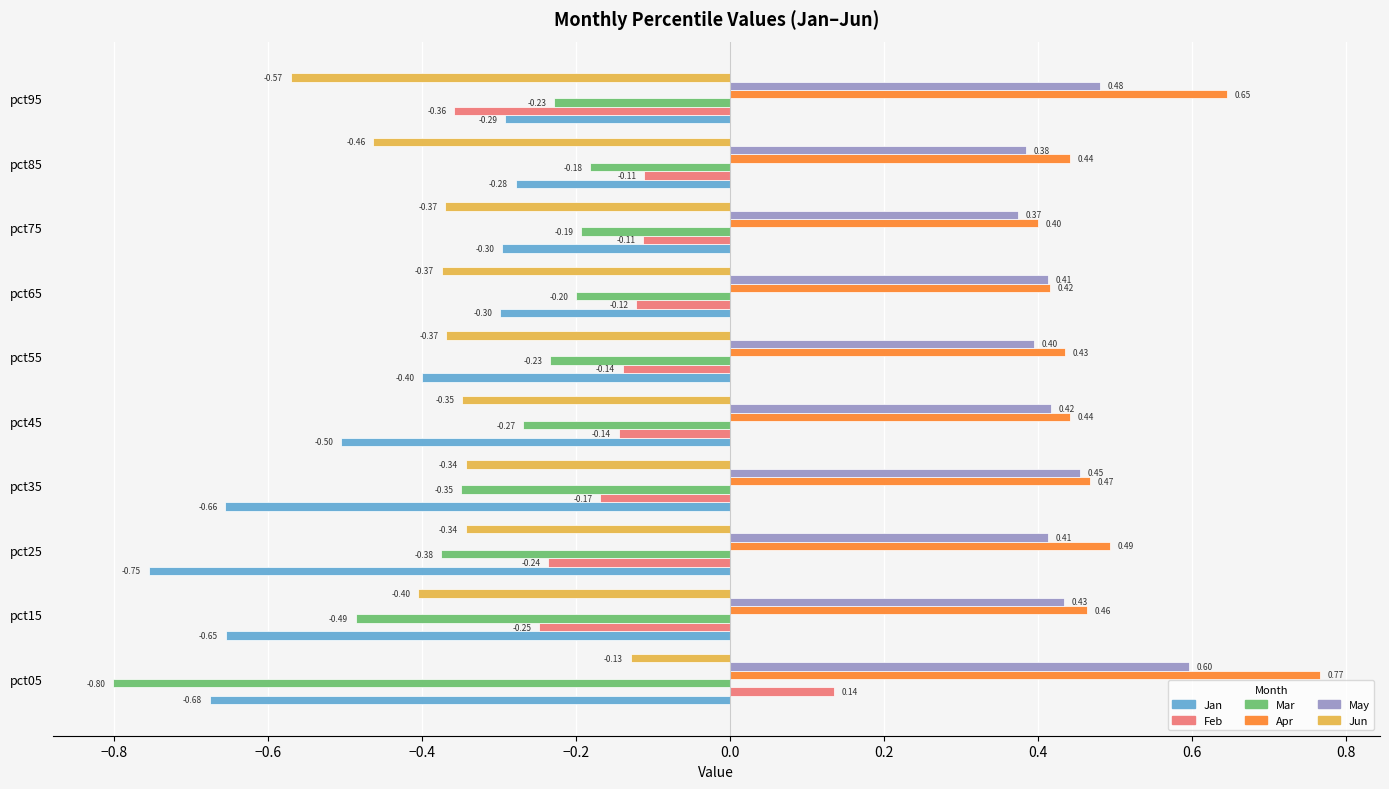

Which series has the largest range (max minus min)?

Mar